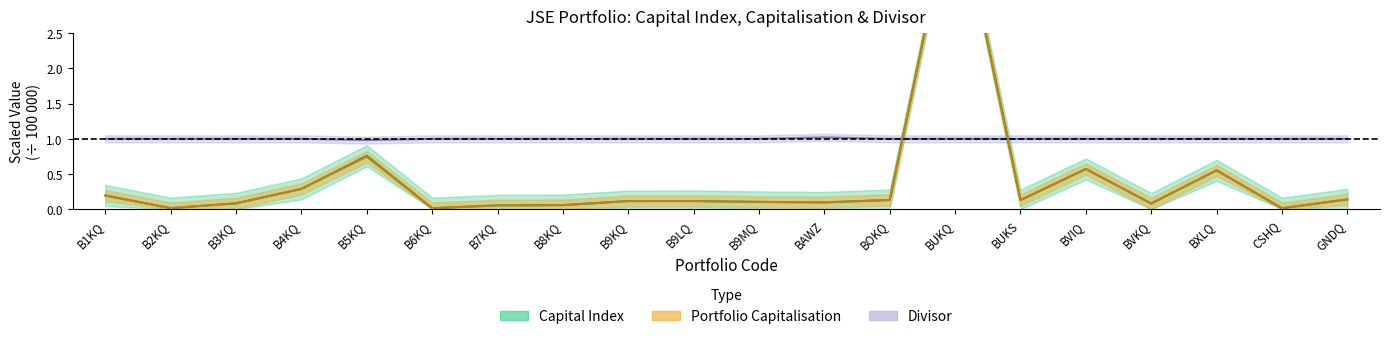

Count the number of data series in this chart.

3